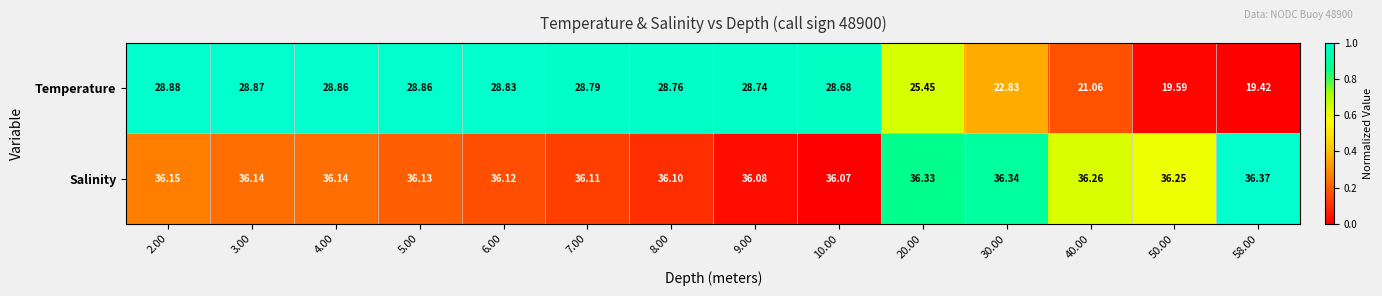

Which series has the largest total across all categories?

Salinity